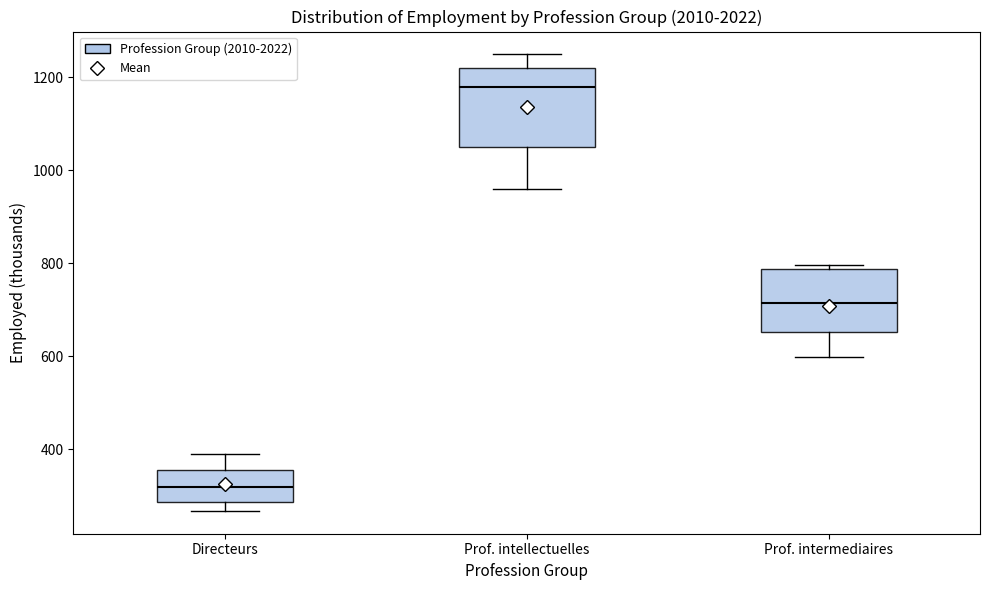

Comparing the boxes themselves (not the whiskers), which one is the tallest?

Prof. intellectuelles